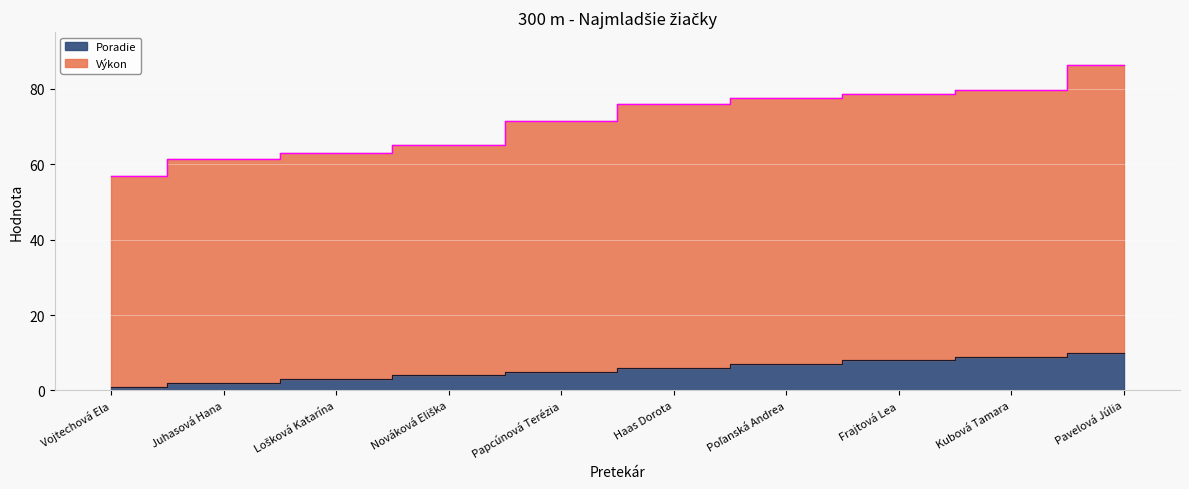

What is the average value of the Poradie series?

5.5